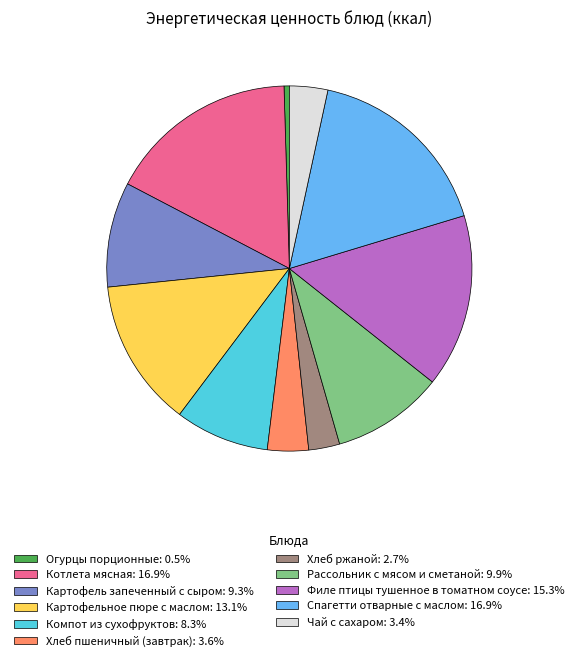

What is the ratio of the value at Картофель запеченный с сыром: 9.3% to the value at Картофельное пюре с маслом: 13.1%?

0.7